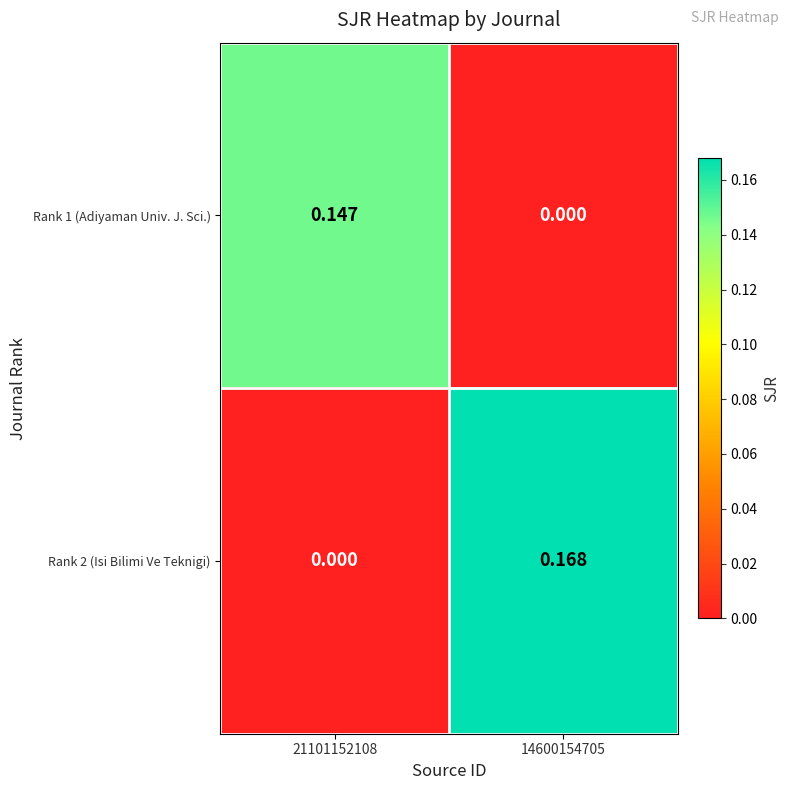

How many categories are shown in the chart?

2